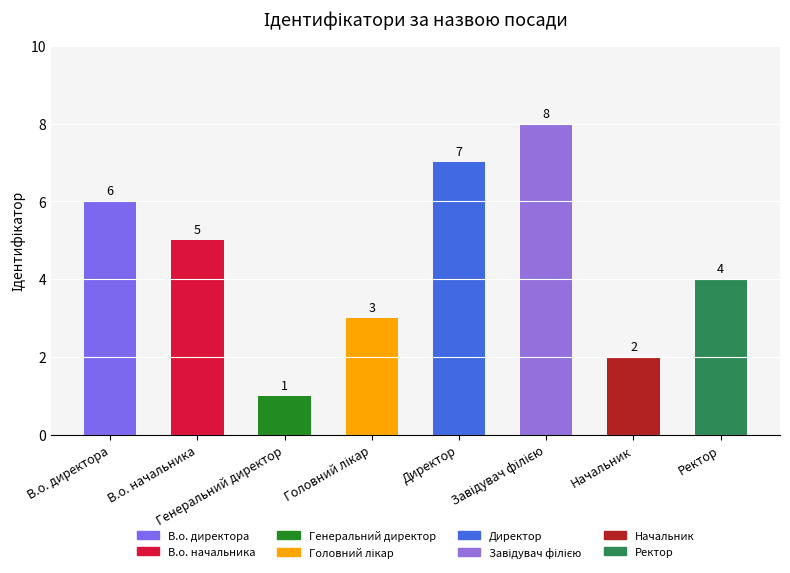

Is it true that the value at Начальник is 2?

True